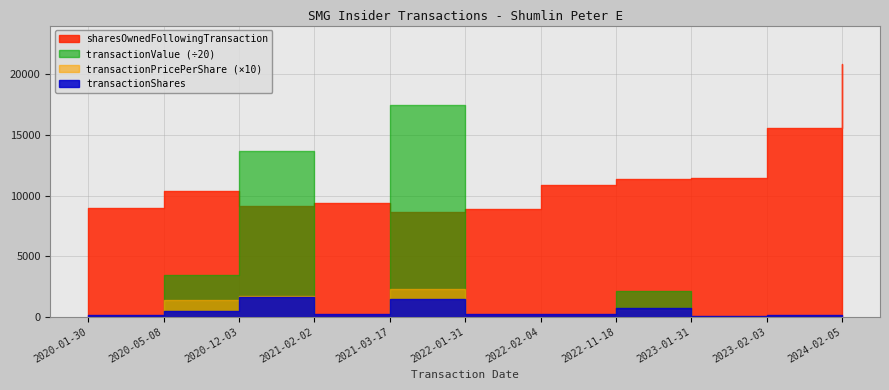

Read the transactionValue value at 2020-12-03.

273147.0